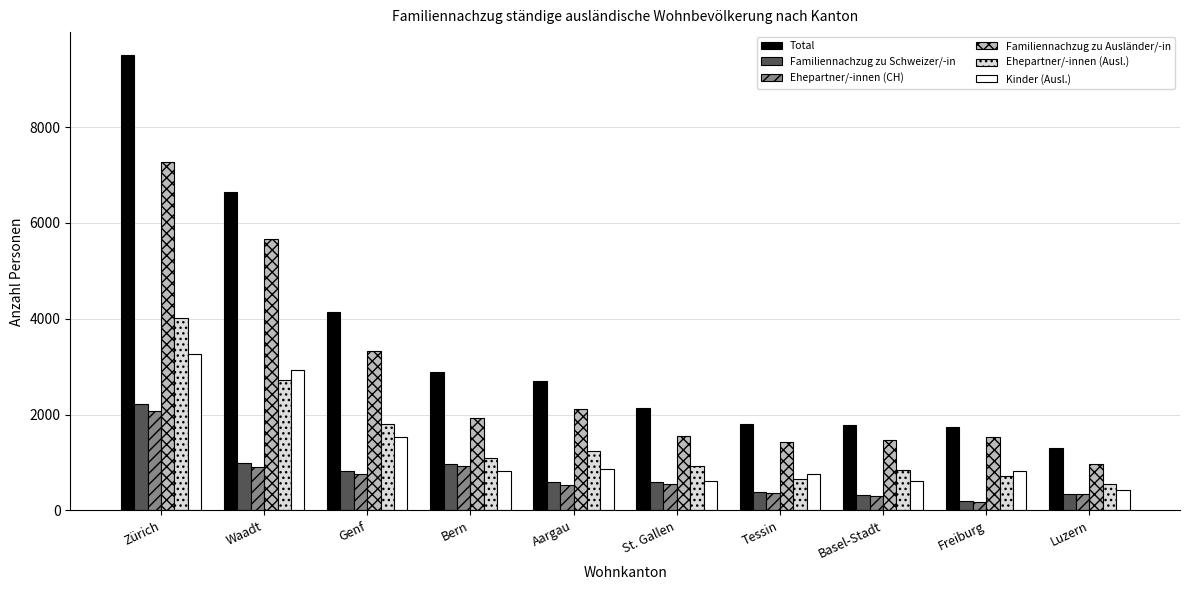

What is the difference between the maximum and minimum values in the Total series?

8196